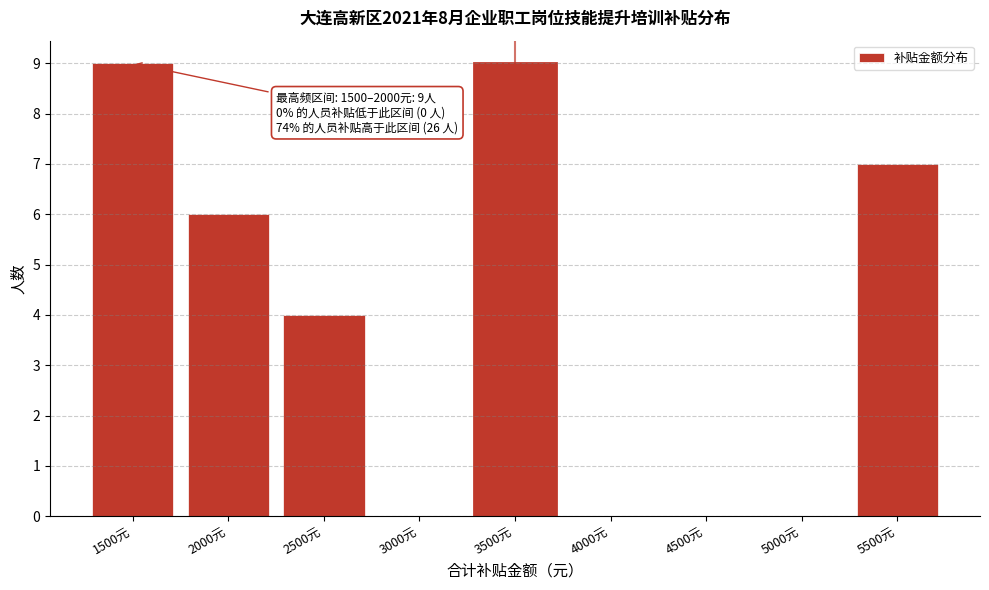

Reading left to right, what are all the values shown in this chart?

1500元=9	2000元=6	2500元=4	3000元=0	3500元=9	4000元=0	4500元=0	5000元=0	5500元=7